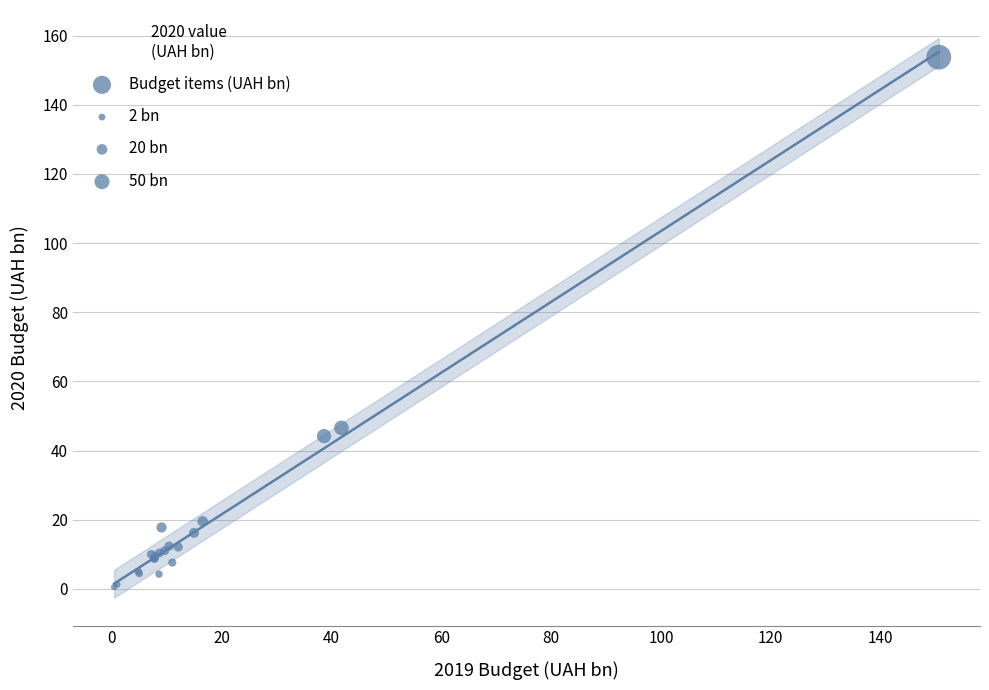

What Y value in the scatter plot is closest to 77?

46.6